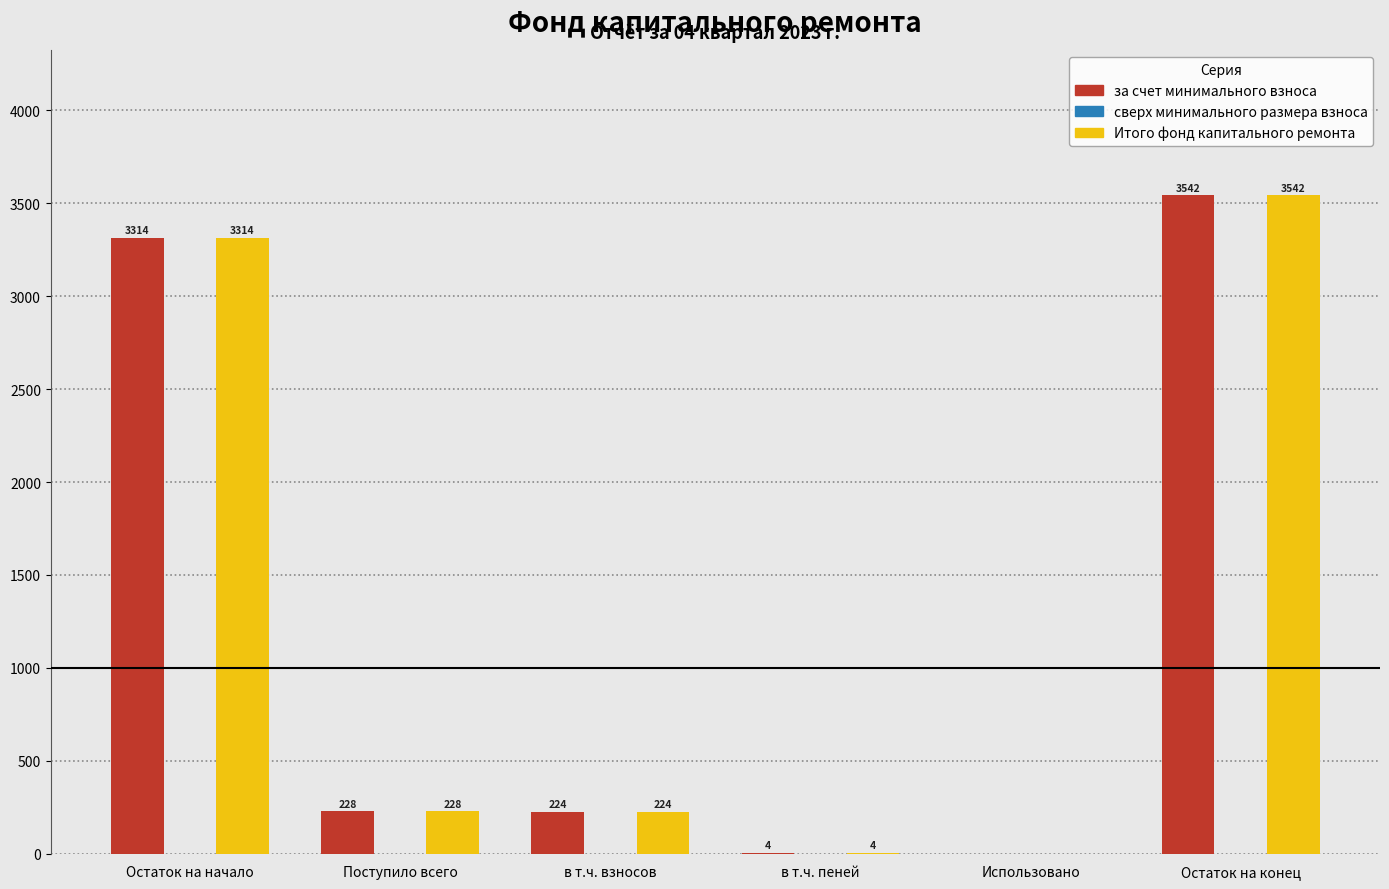

Is it true that за счет минимального взноса equals 1220.9 at Использовано?

False